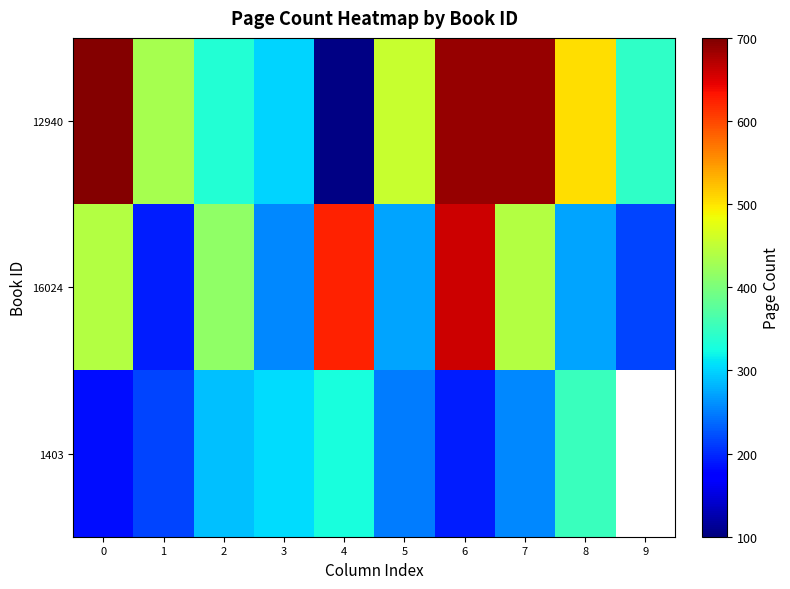

Which series has the largest total across all categories?

12940